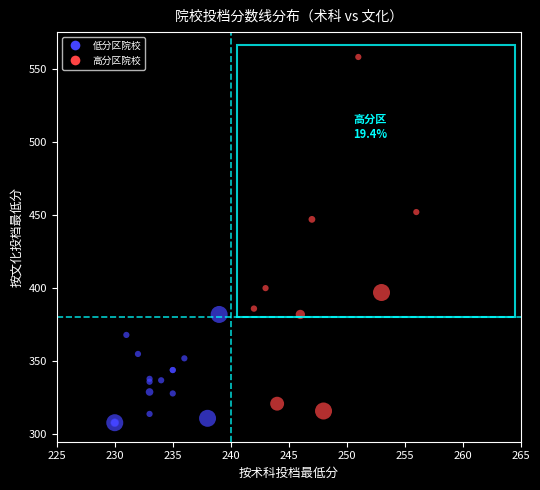

What Y value in the scatter plot is closest to 433?

447